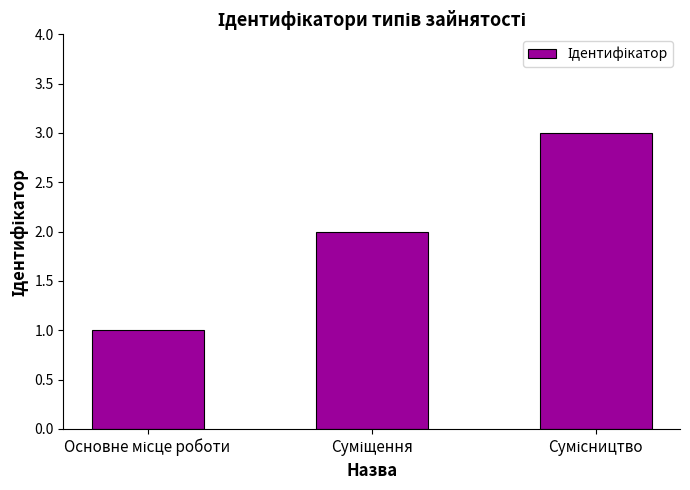

Count the values in the range 1 to 3.

3